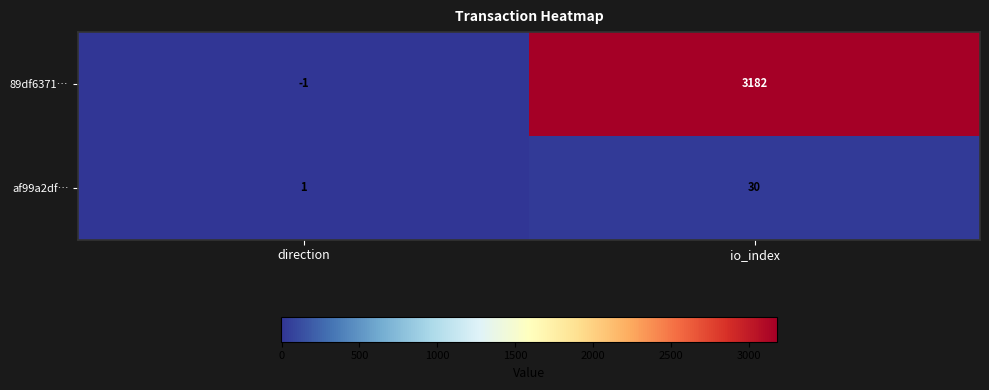

Count the number of categories in the chart.

2